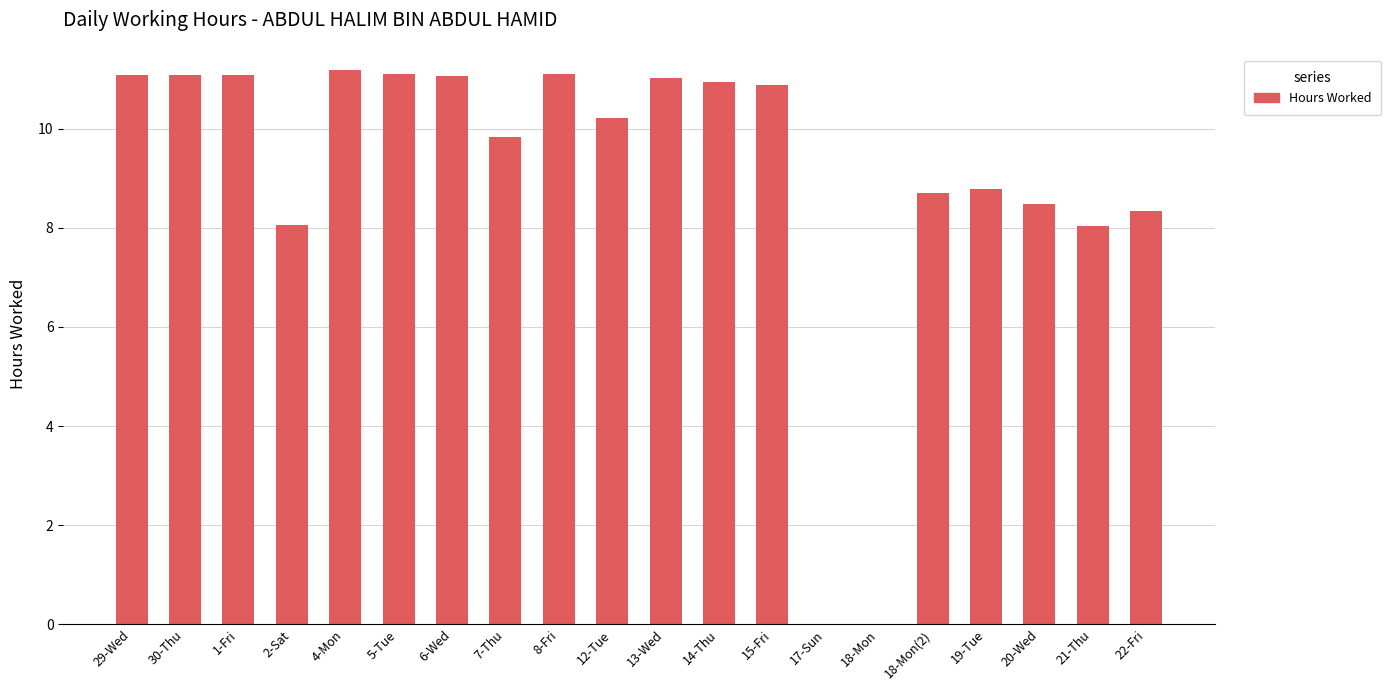

The value at 12-Tue is 10.2. True or false?

True